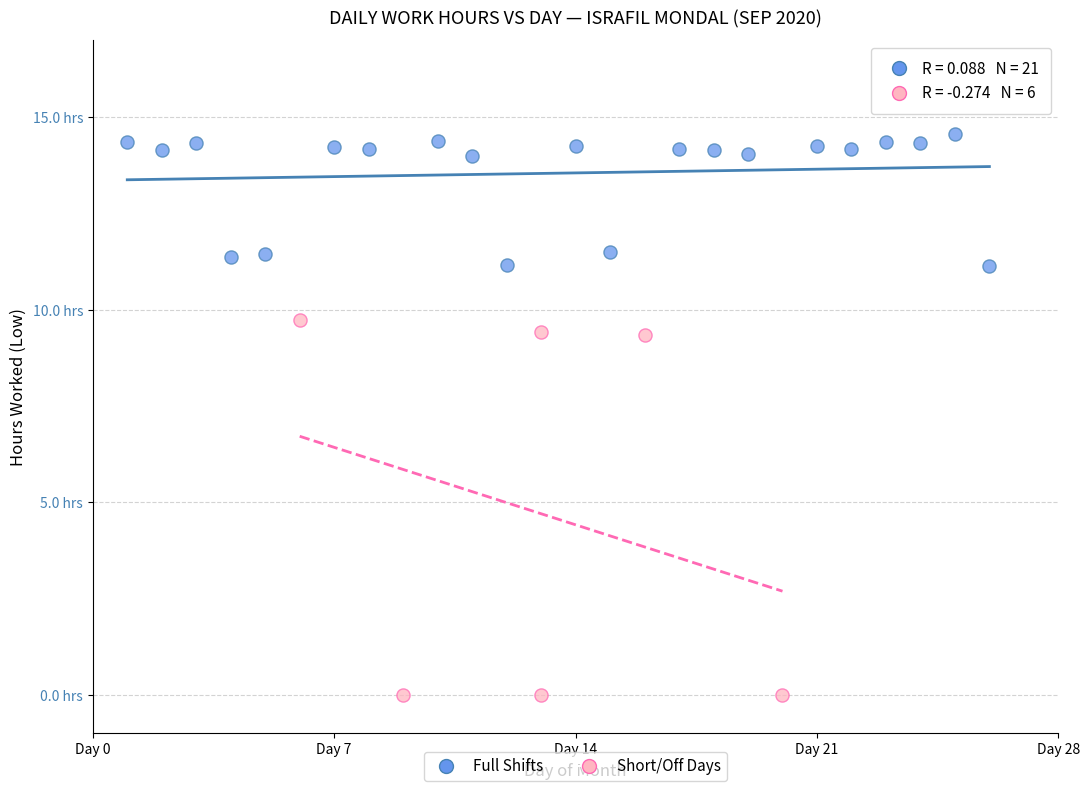

Which series has the widest spread of Y values?

Short/Off Days